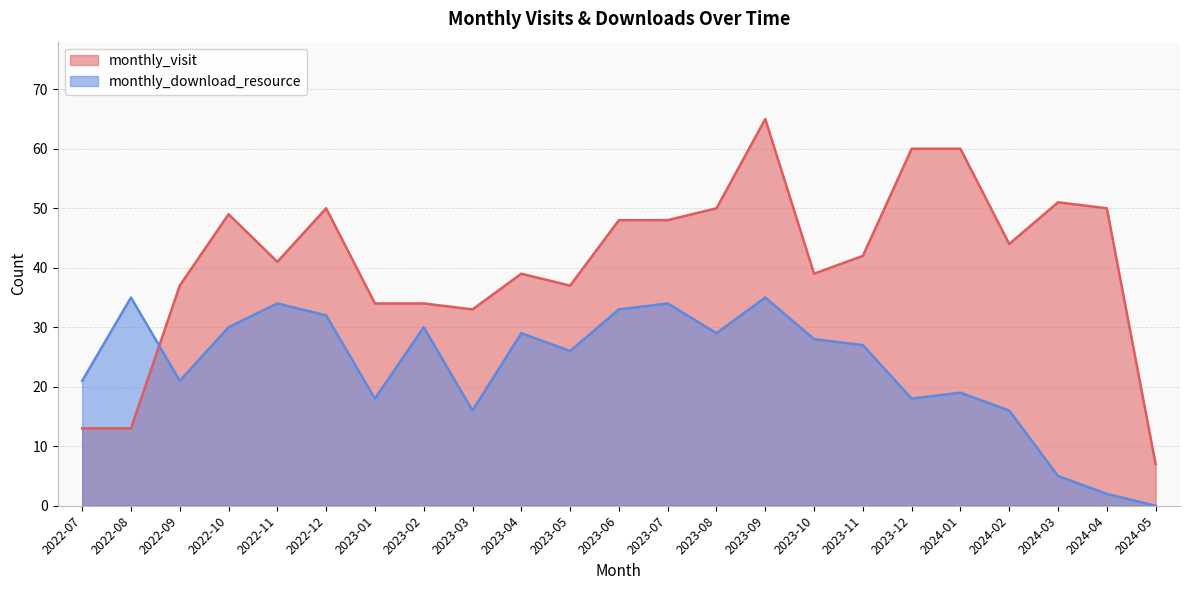

What is the minimum value for monthly_visit?

7